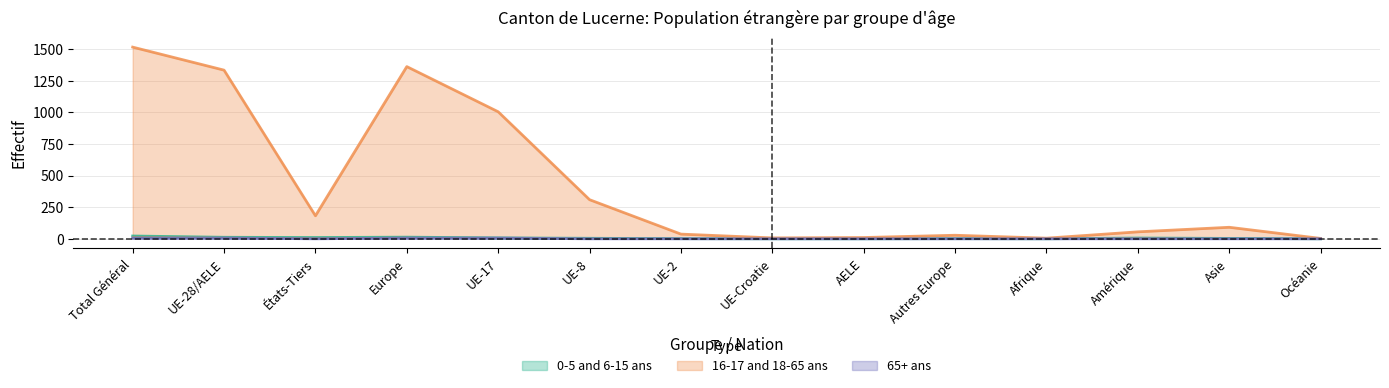

What is the total value across all series at Océanie?

3